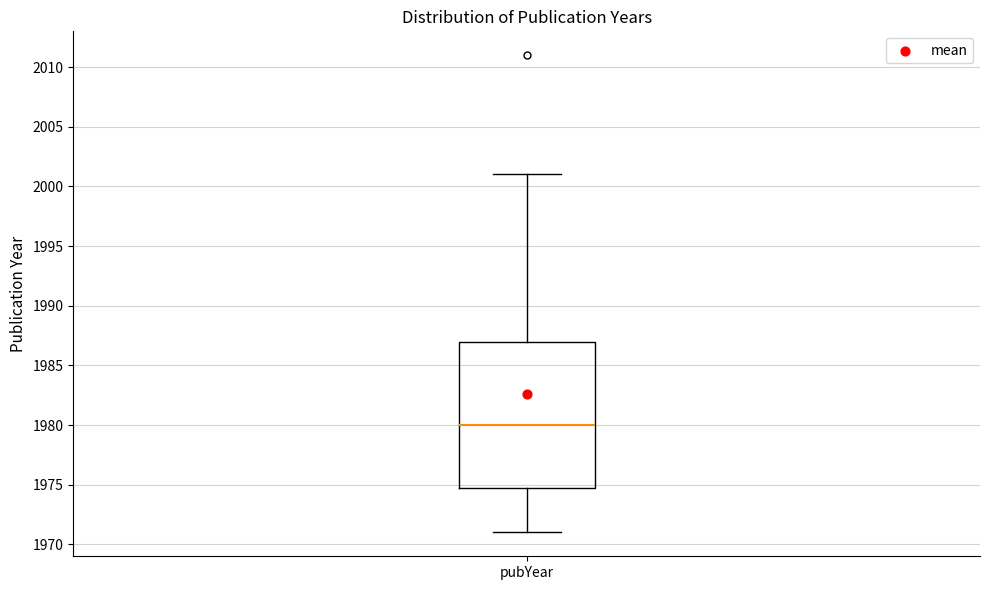

Transcribe this box plot: give where the median line is, the range the box spans, and where the two whiskers end, as read against the y-axis. The values are not printed on the chart, so give them approximately, as read against the axis.

median 1980, box 1975 to 1987, whiskers 1971 to 2001